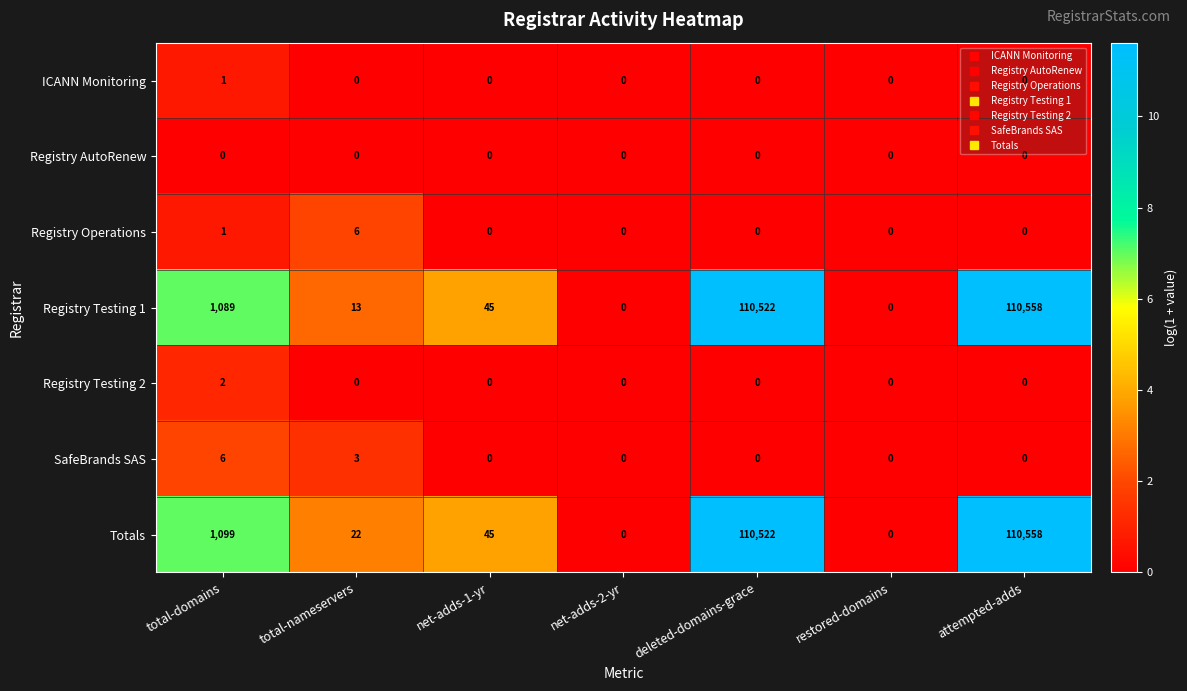

Which series has the largest total across all categories?

Totals